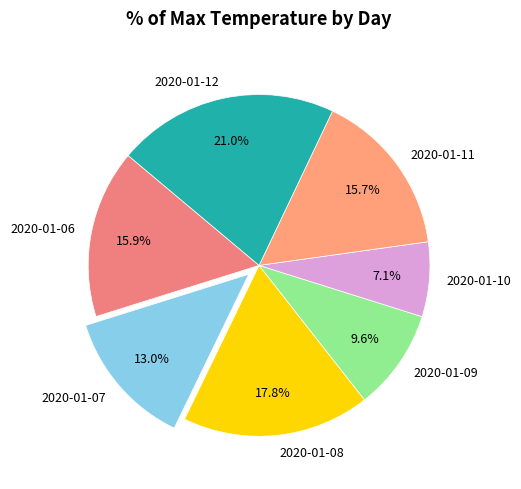

Is there any slice that represents more than half of the pie?

No